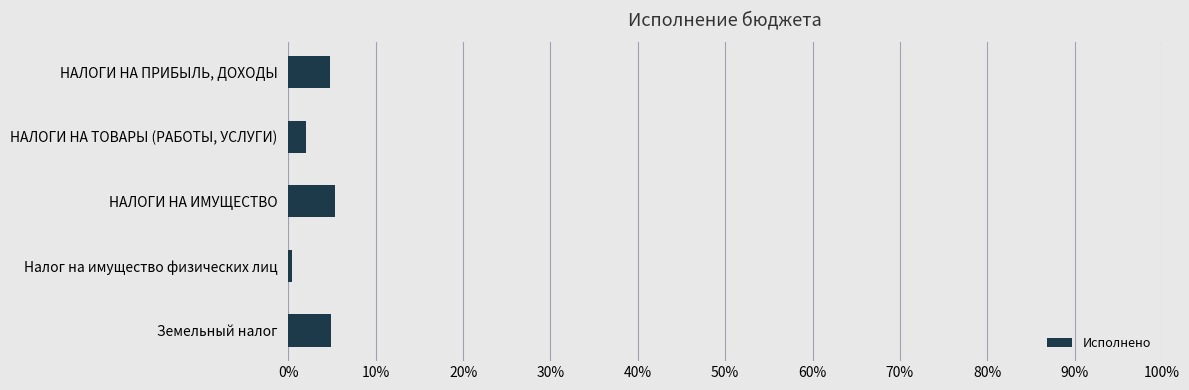

Are the bars horizontal?

Yes